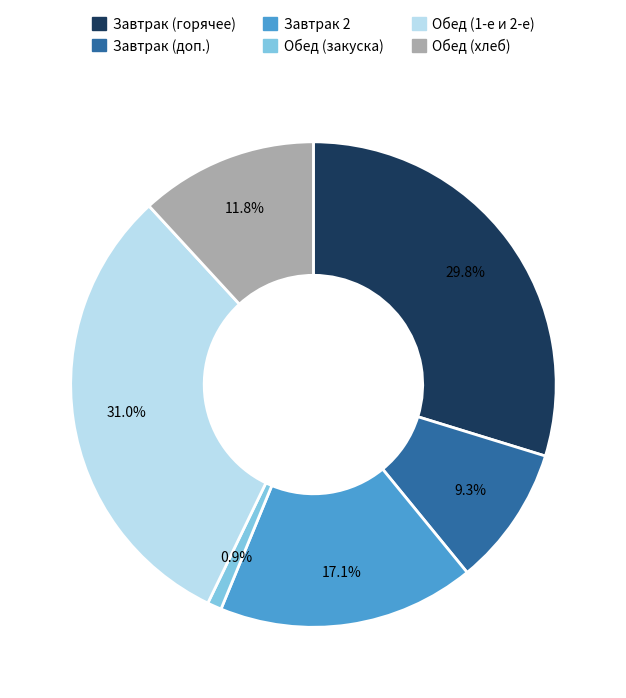

Is there a majority slice in this chart?

No